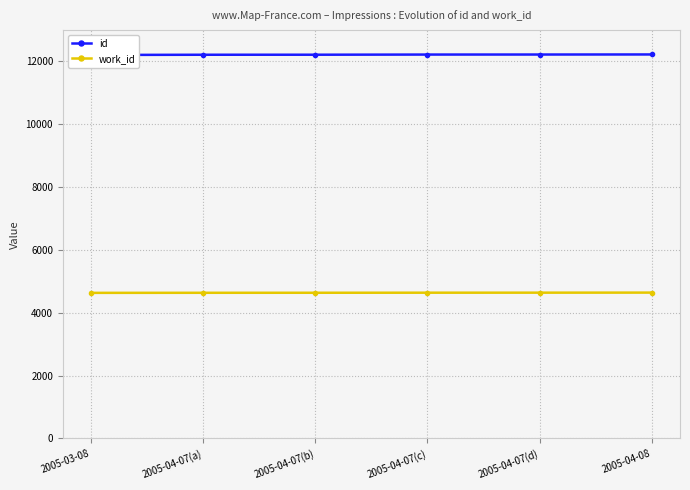

True or false: work_id and id cross at least once.

False